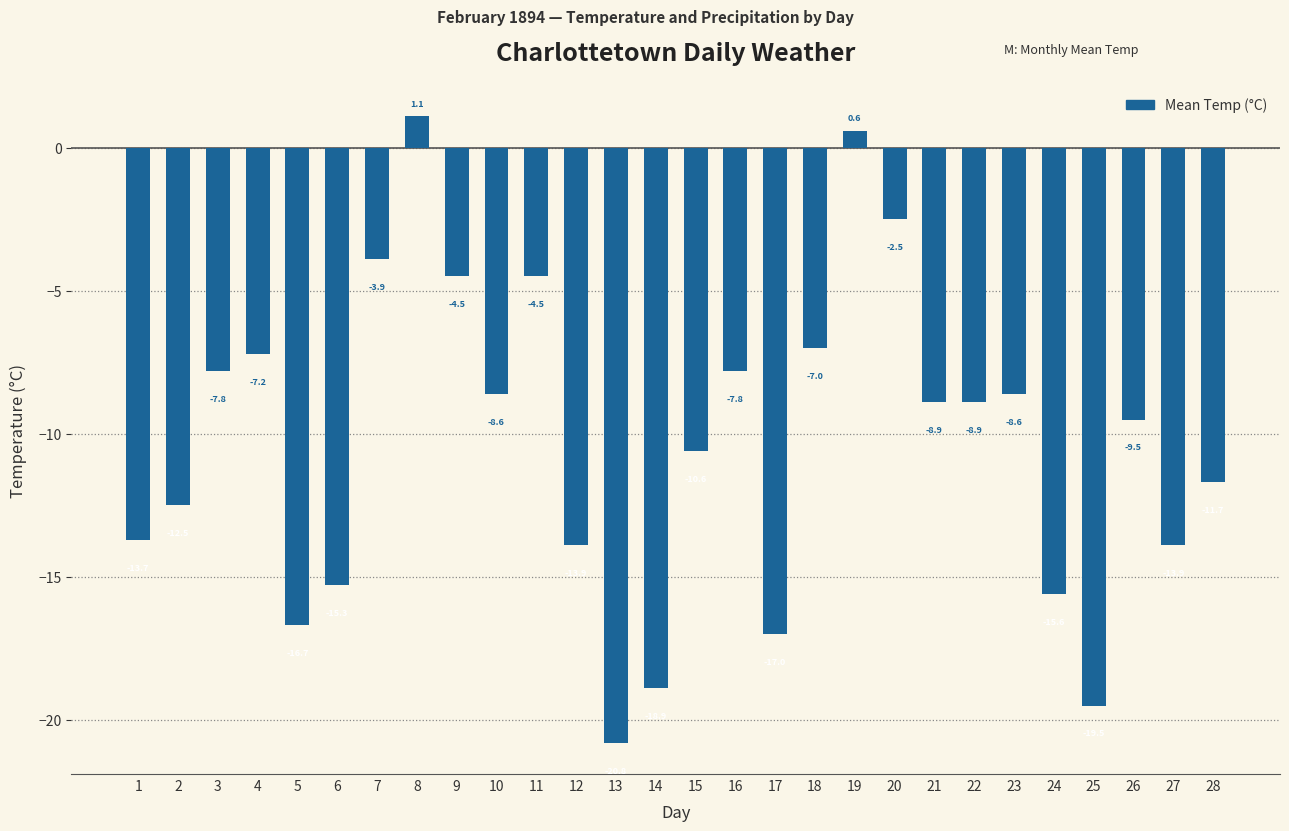

What is the sum of the values at 9 and 10?

-13.1